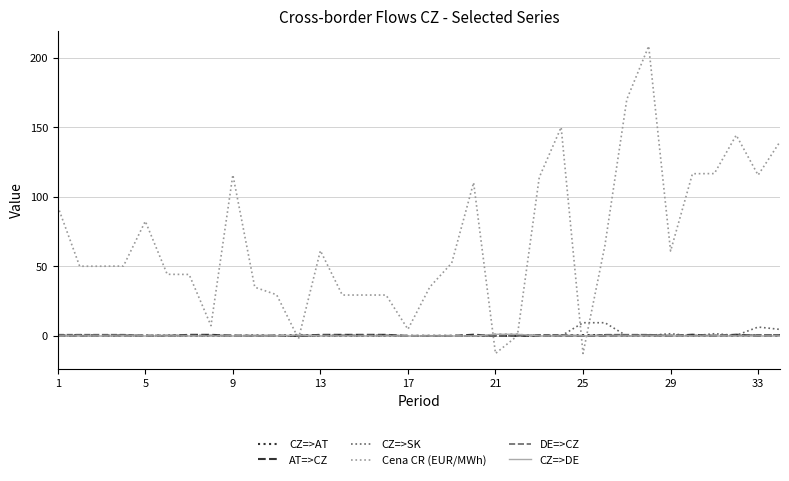

Which series has the largest range (max minus min)?

Cena CR (EUR/MWh)